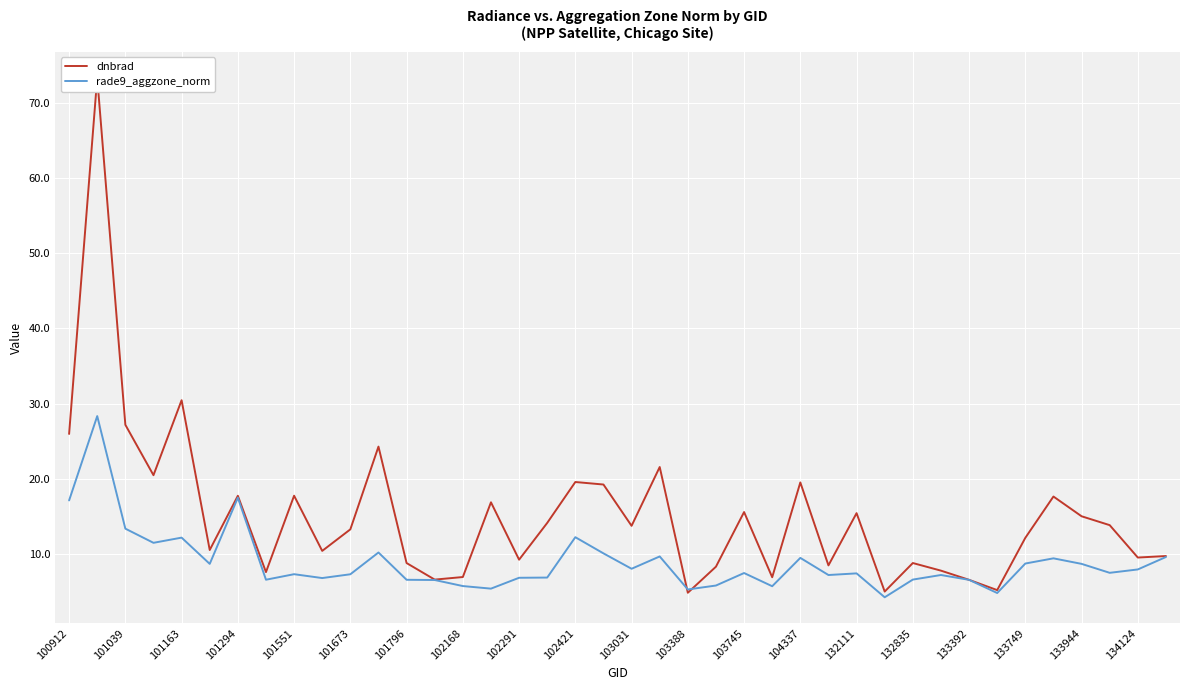

Where do rade9_aggzone_norm and dnbrad first cross each other?

21 and 22